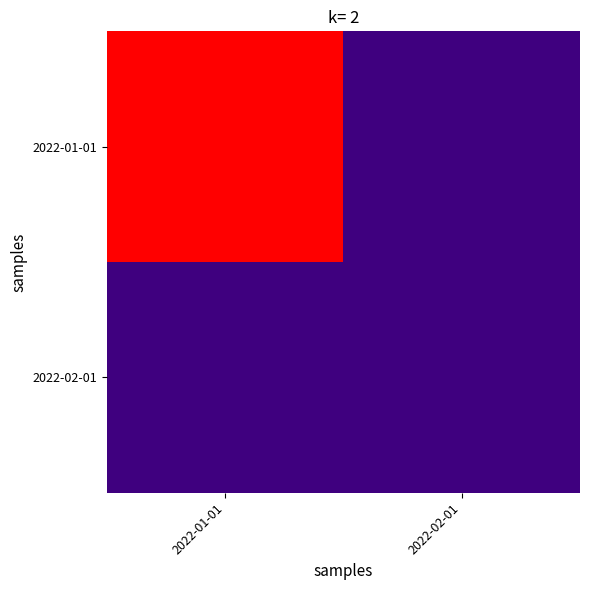

Reading left to right, what are all the values shown in this chart?

2022-01-01: 2022-01-01=2	2022-02-01=1
2022-02-01: 2022-01-01=1	2022-02-01=1